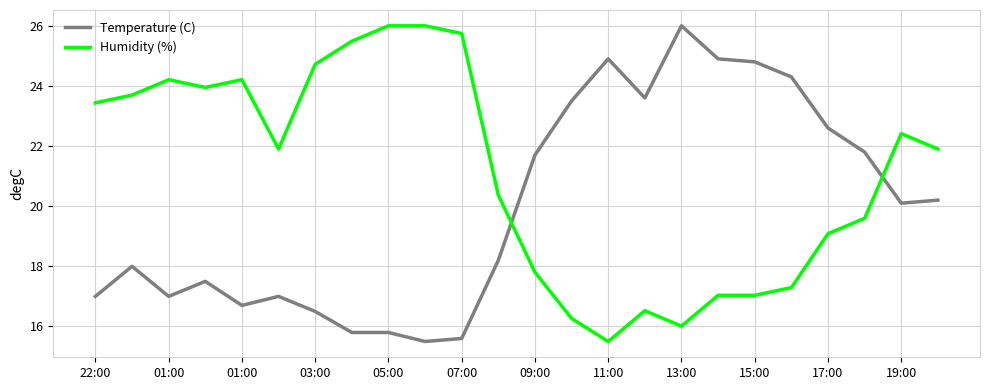

What is the difference between the maximum and minimum values in the Temperature (C) series?

10.5